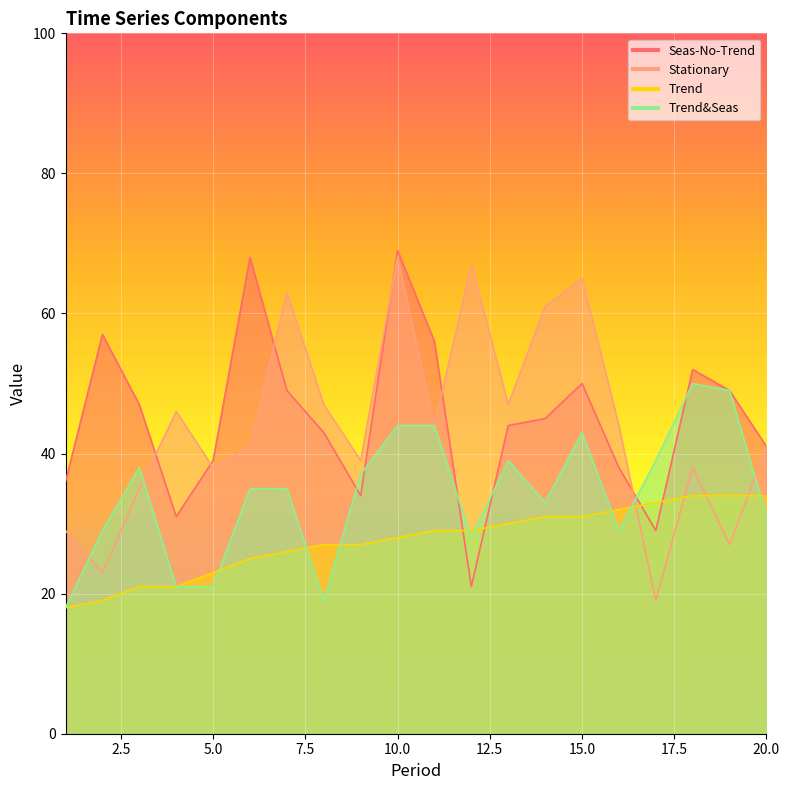

At which category does Seas-No-Trend reach its first local peak?

2